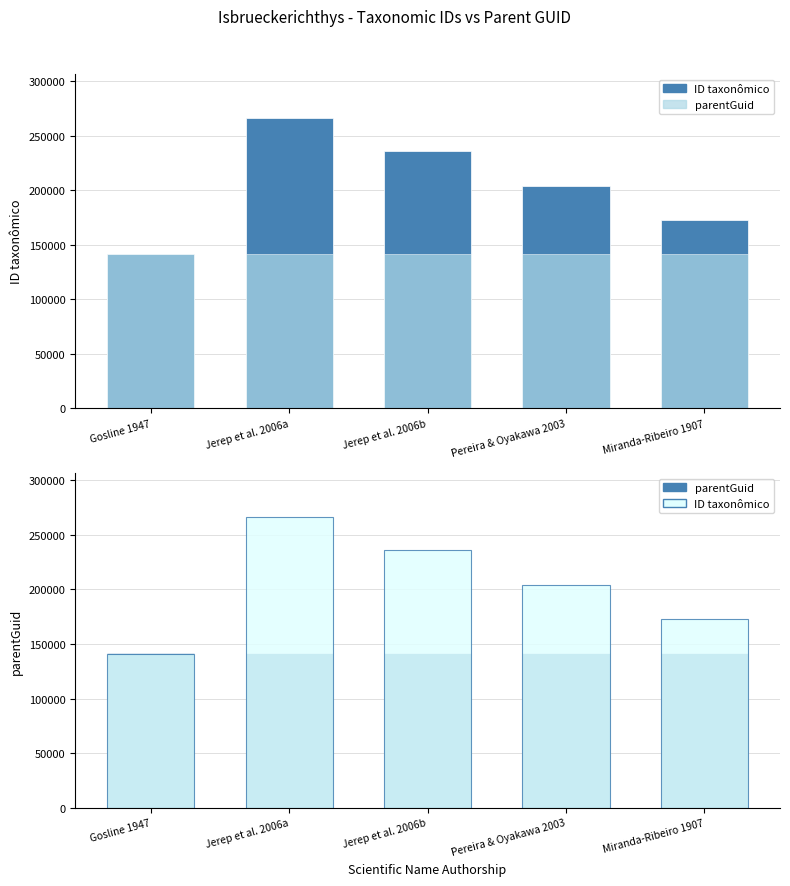

At which label does ID taxonômico reach its peak?

Jerep et al. 2006a